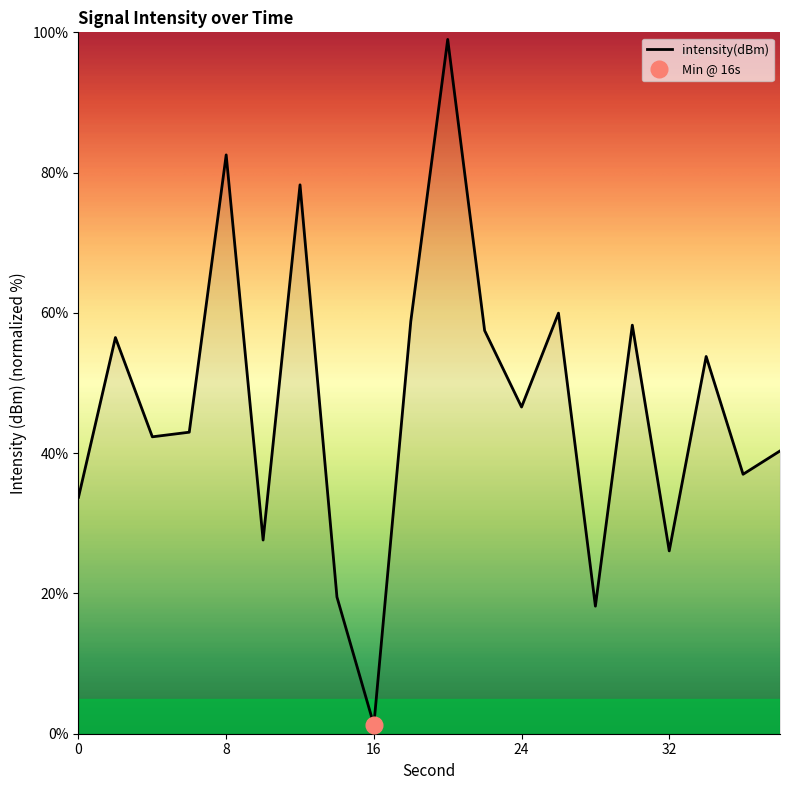

Where is the first local minimum?

4